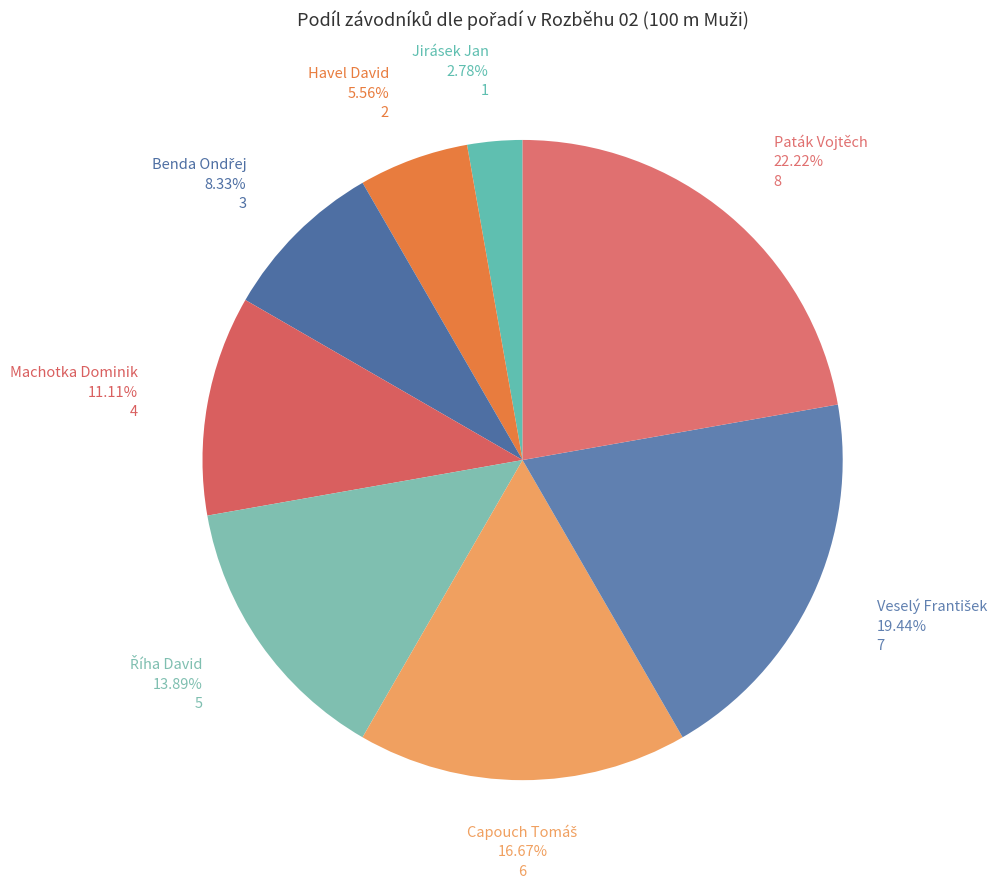

Count the number of slices in the pie.

8